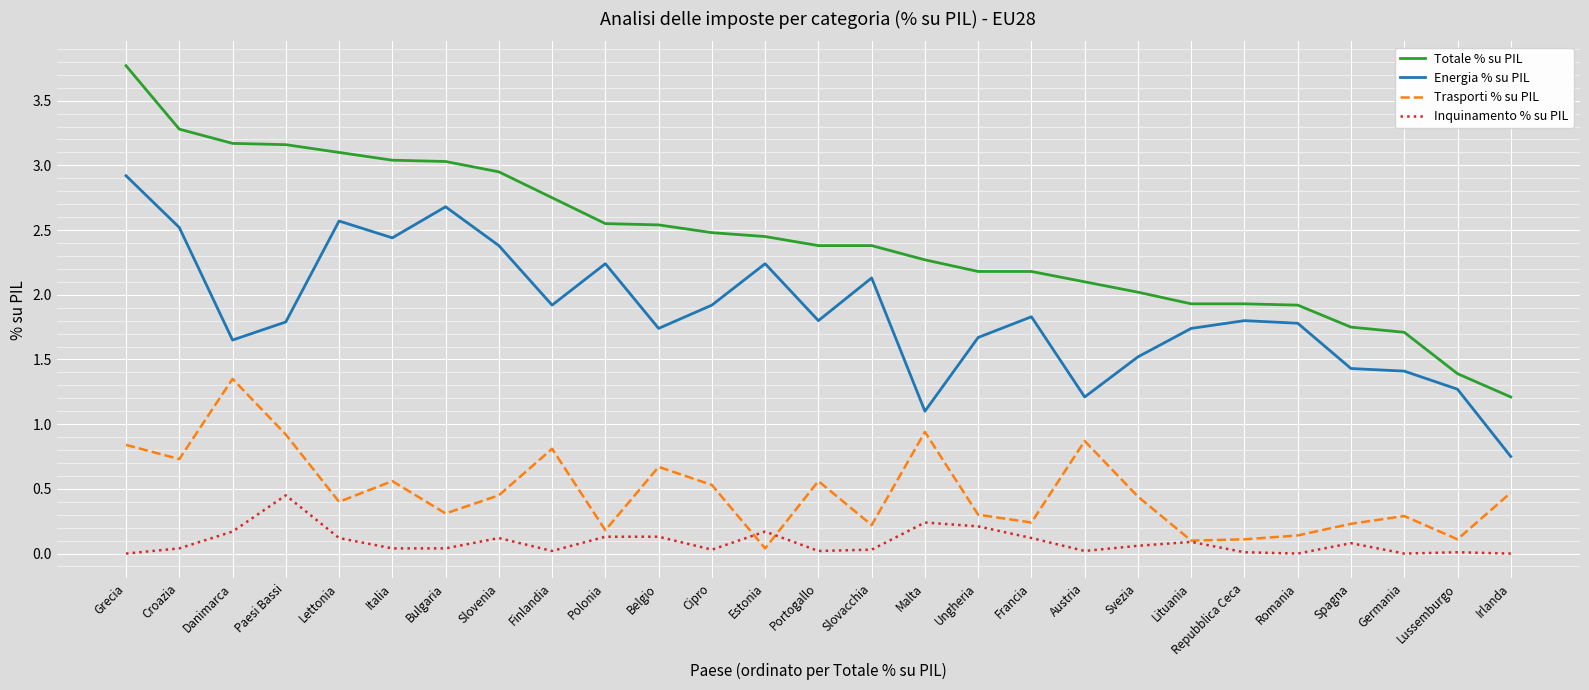

At which label does Energia % su PIL reach its minimum?

Irlanda